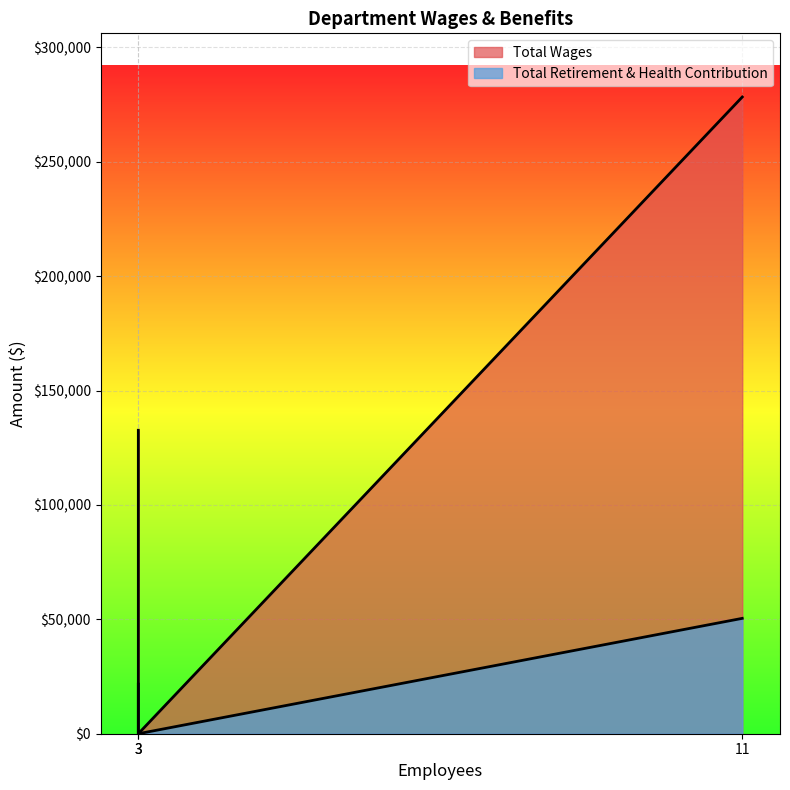

What are all the series names shown in the legend?

Total Wages, Total Retirement & Health Contribution